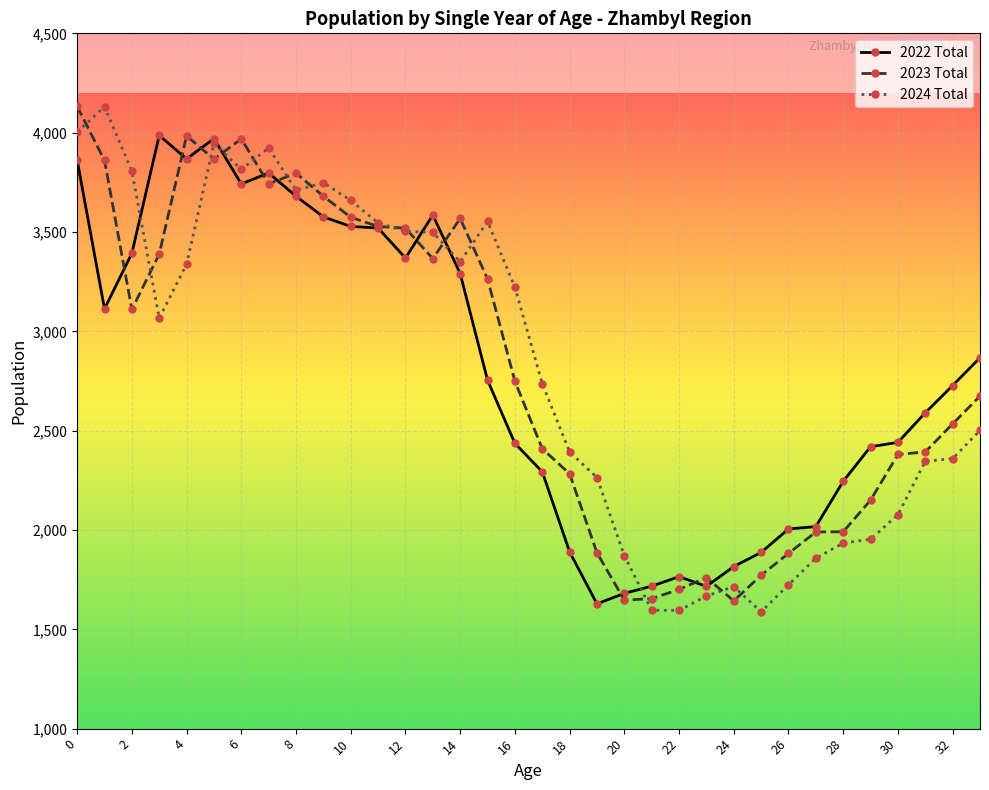

Is this an area chart (filled region under the line)?

No